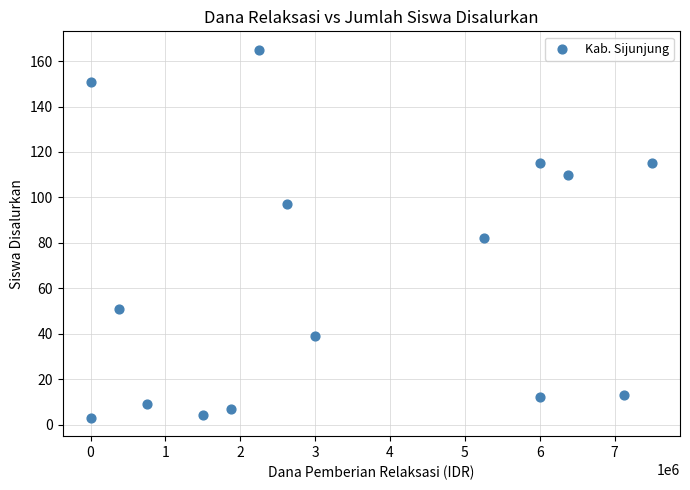

What Y value in the scatter plot is closest to 84?

82